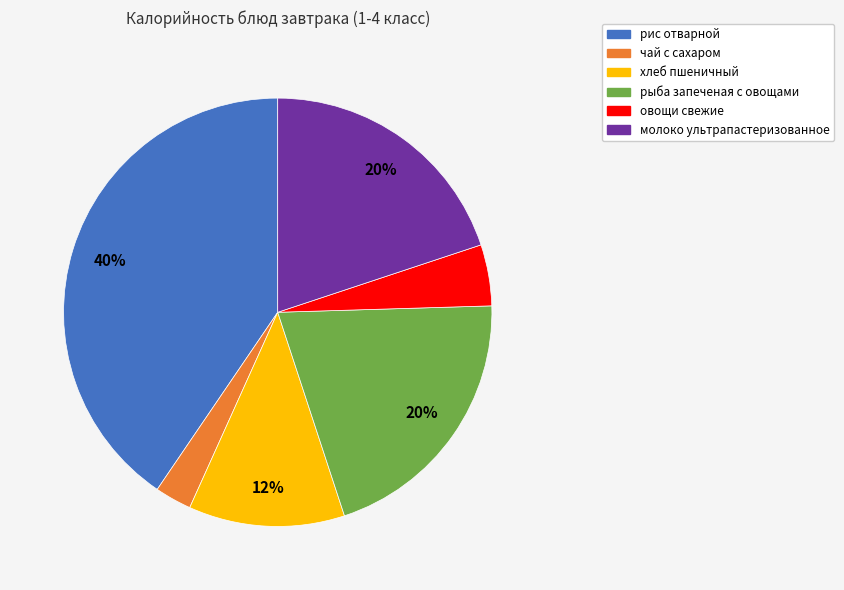

Count the number of slices in the pie.

6